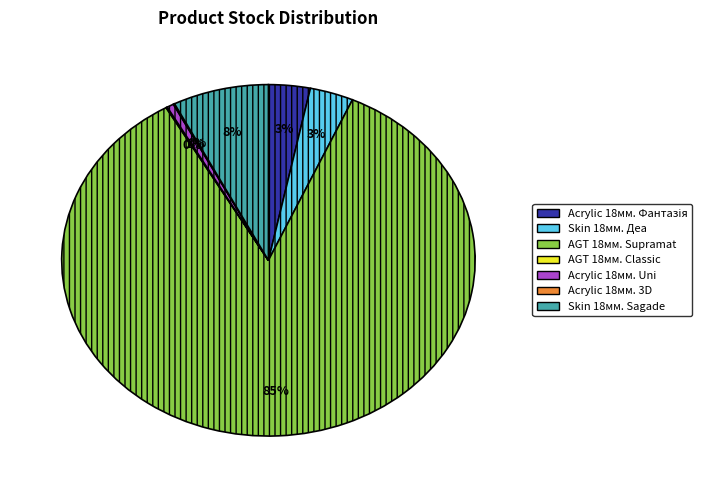

Is there any slice that represents more than half of the pie?

Yes